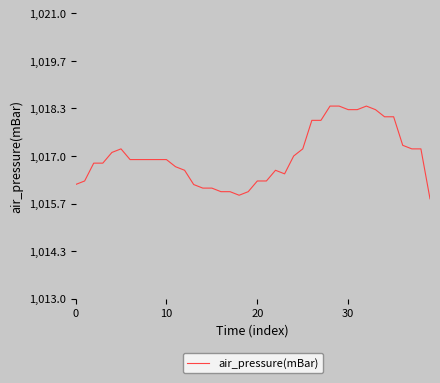

What is the difference between the maximum and minimum values?

2.6